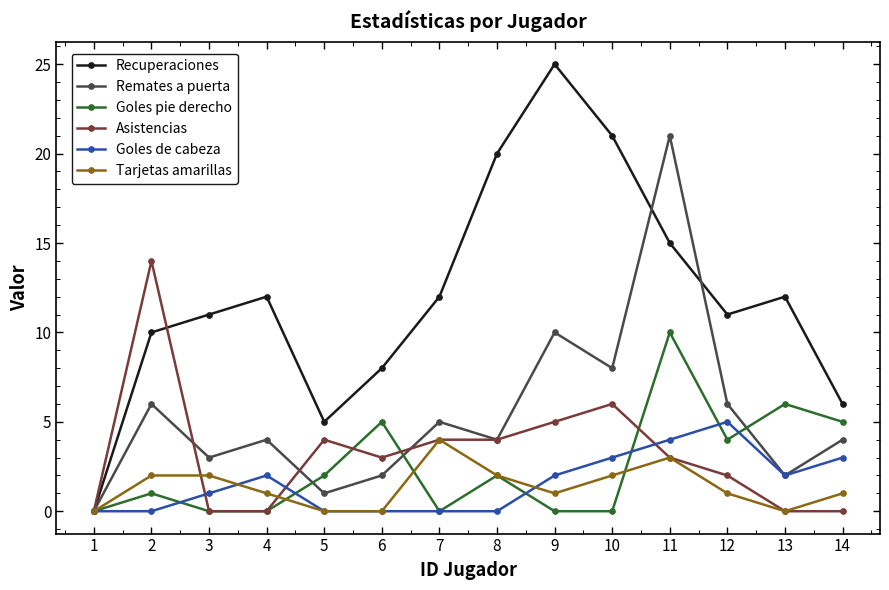

At which category is the sum across all series the highest?

11